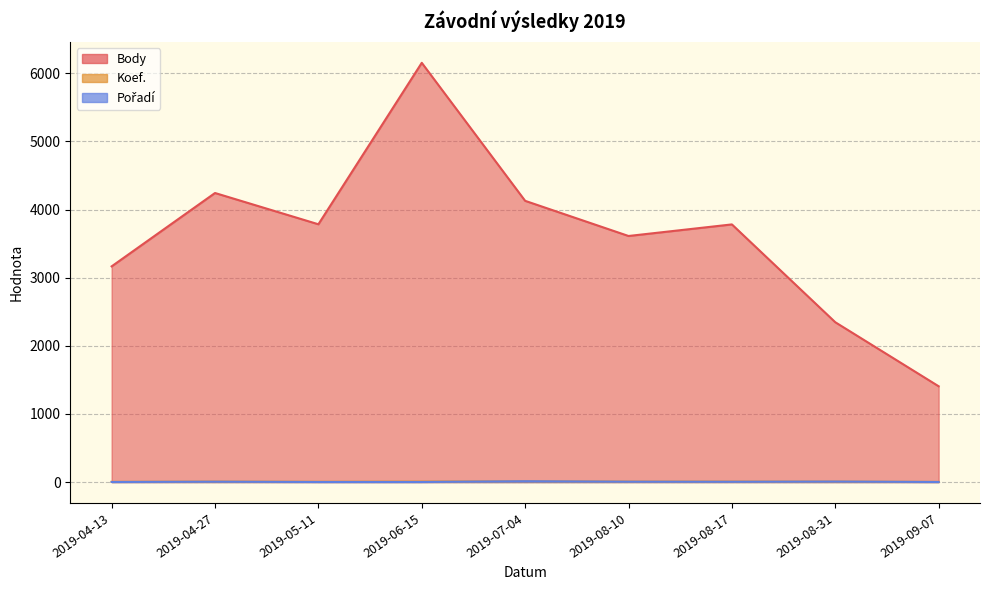

How many interior local valleys does the Koef. series have?

1